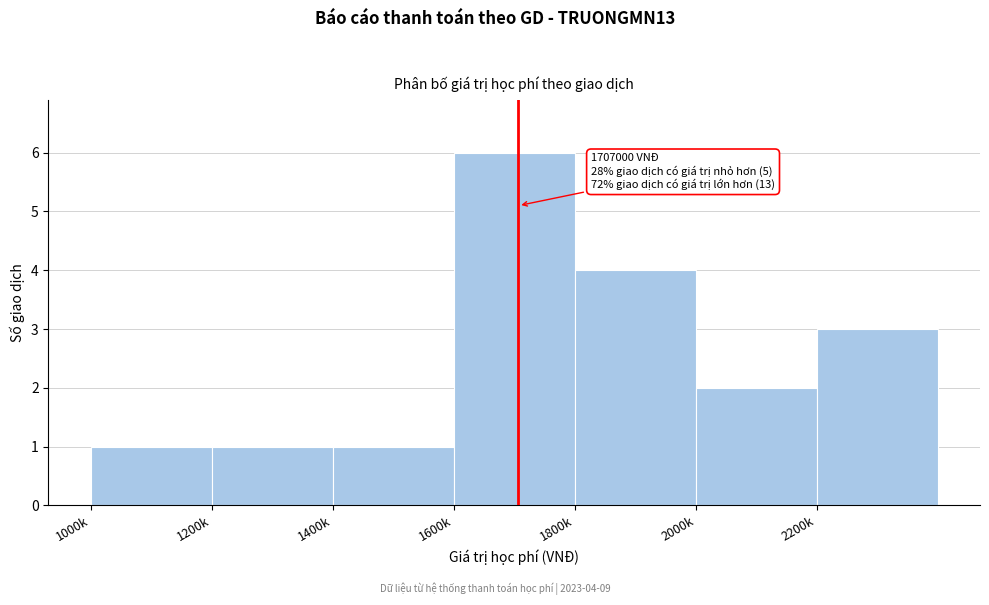

Reading right to left, what are all the values shown in this chart?

2200k=3	2000k=2	1800k=4	1600k=6	1400k=1	1200k=1	1000k=1